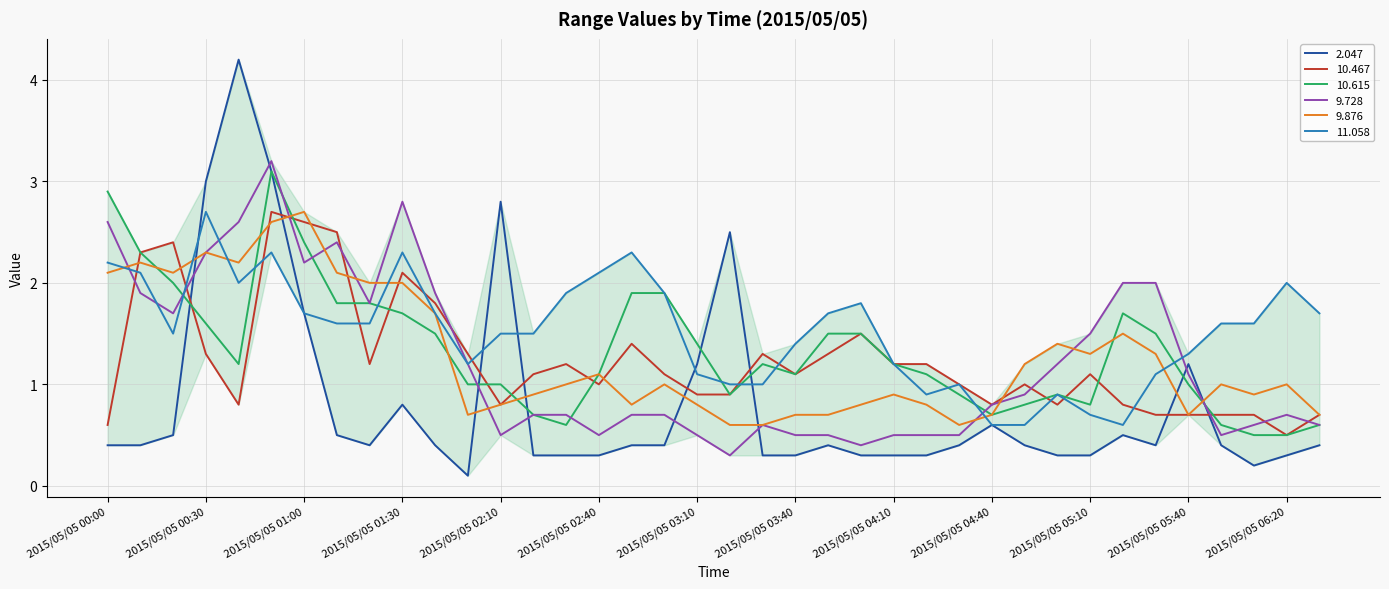

Which series has the largest range (max minus min)?

2.047